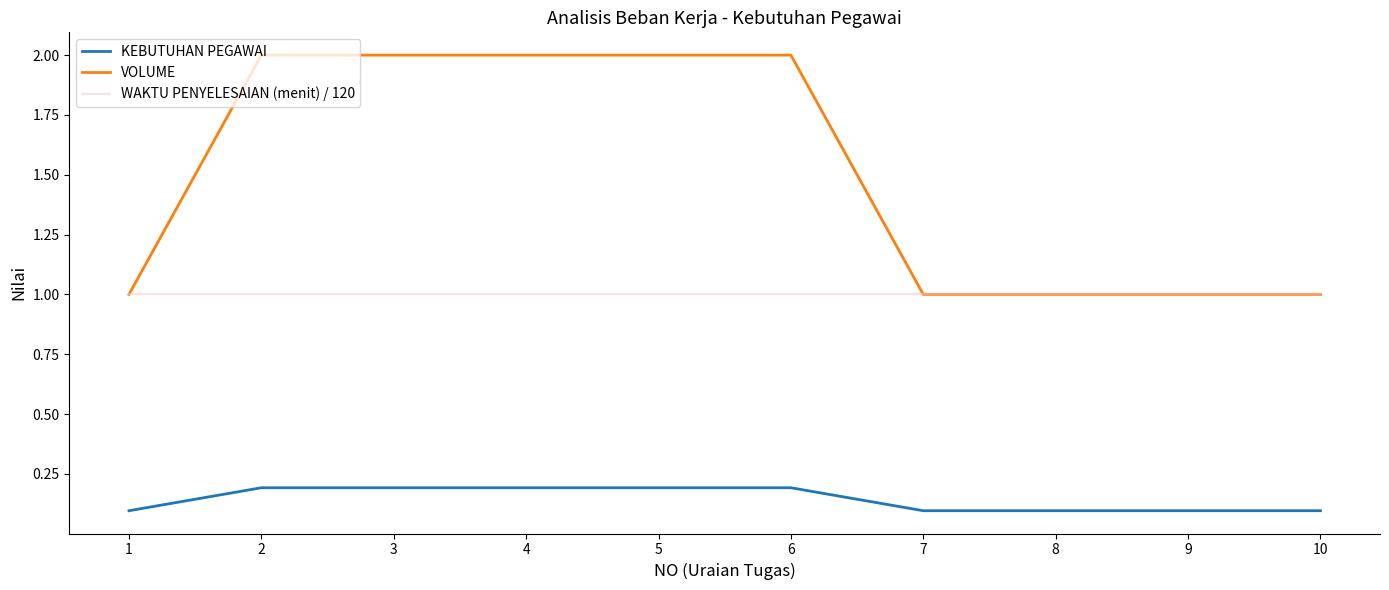

Reading left to right, extract all data points from this chart.

KEBUTUHAN PEGAWAI: 1=0.1	2=0.2	3=0.2	4=0.2	5=0.2	6=0.2	7=0.1	8=0.1	9=0.1	10=0.1
VOLUME: 1=1.0	2=2.0	3=2.0	4=2.0	5=2.0	6=2.0	7=1.0	8=1.0	9=1.0	10=1.0
WAKTU PENYELESAIAN (menit) / 120: 1=1.0	2=1.0	3=1.0	4=1.0	5=1.0	6=1.0	7=1.0	8=1.0	9=1.0	10=1.0